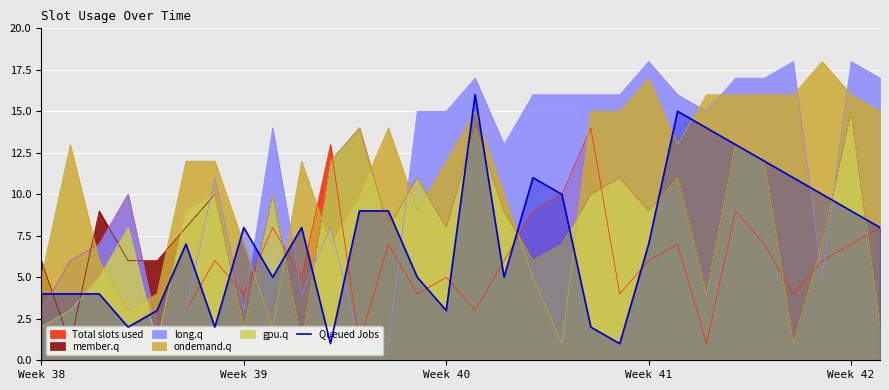

What is the highest value of the gpu.q series?

15